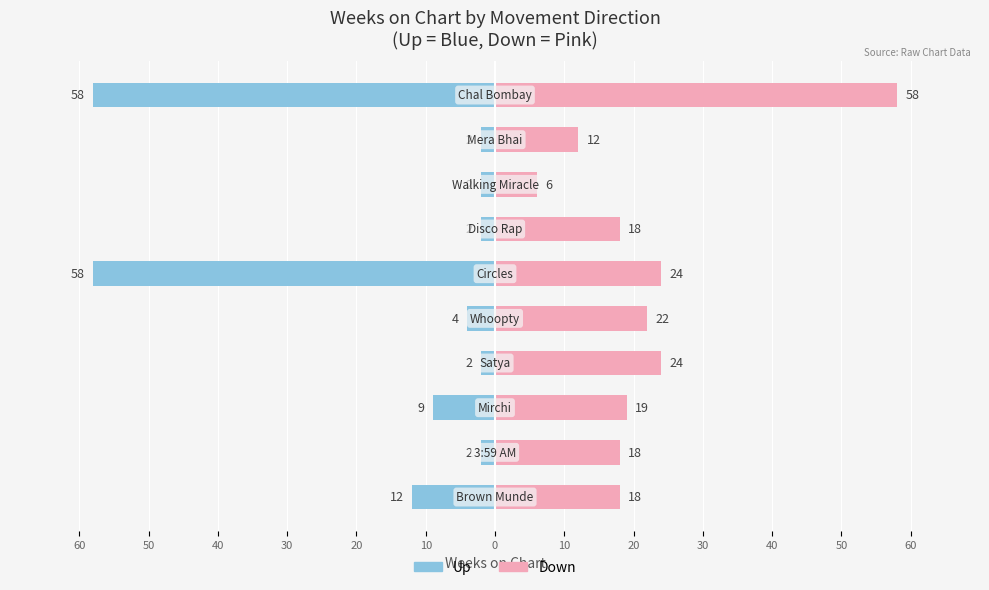

At how many categories does at least one series exceed -28?

10